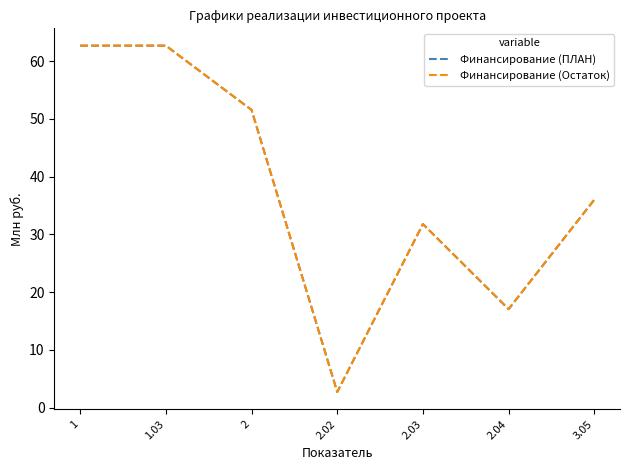

Does the chart have visible grid lines?

No